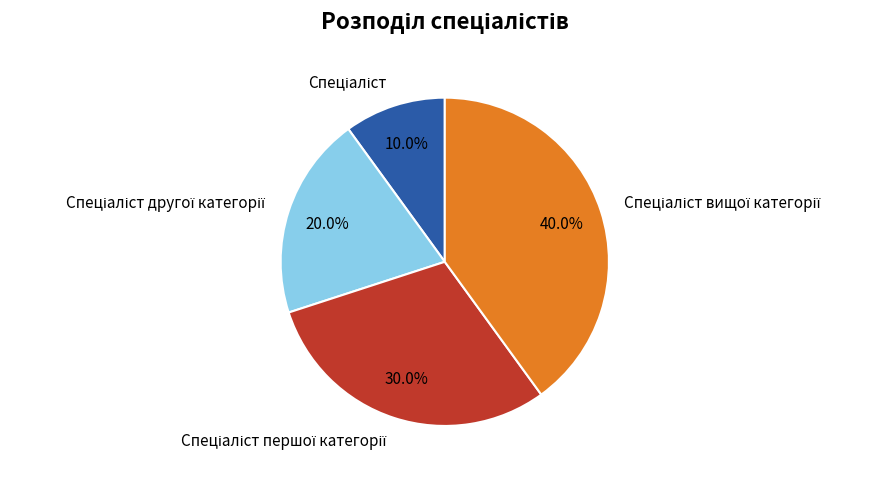

Does any single category account for the majority?

No